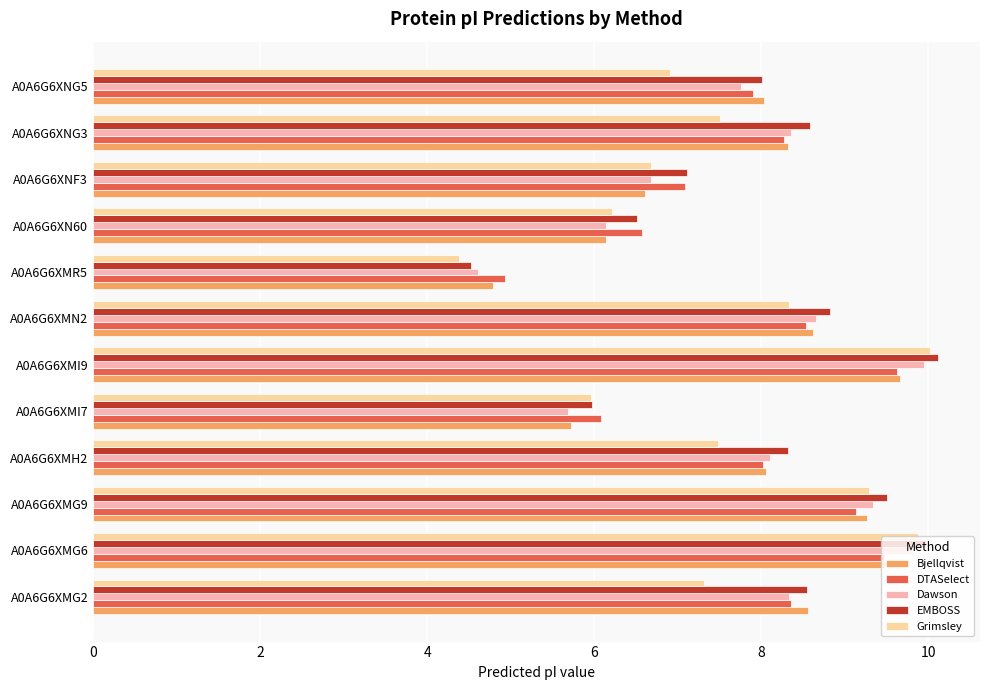

What is the difference between the maximum and minimum values in the Bjellqvist series?

4.9